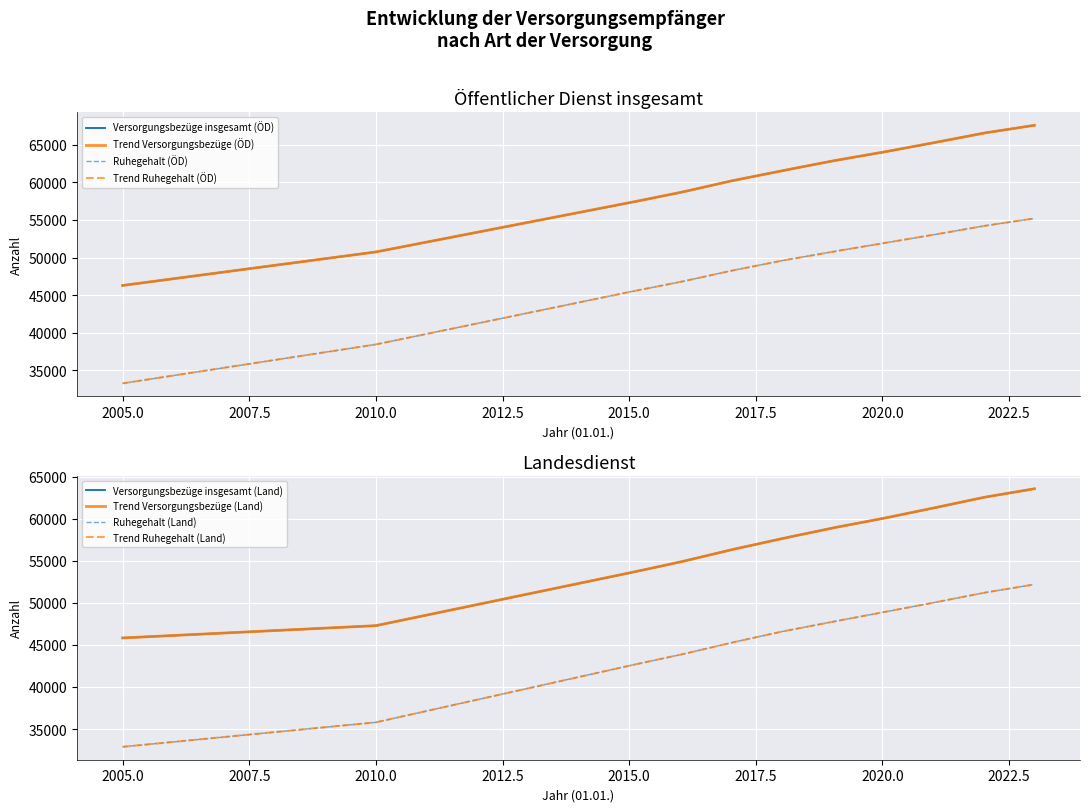

What is the lowest value of the Versorgungsbezüge insgesamt (ÖD) series?

46295